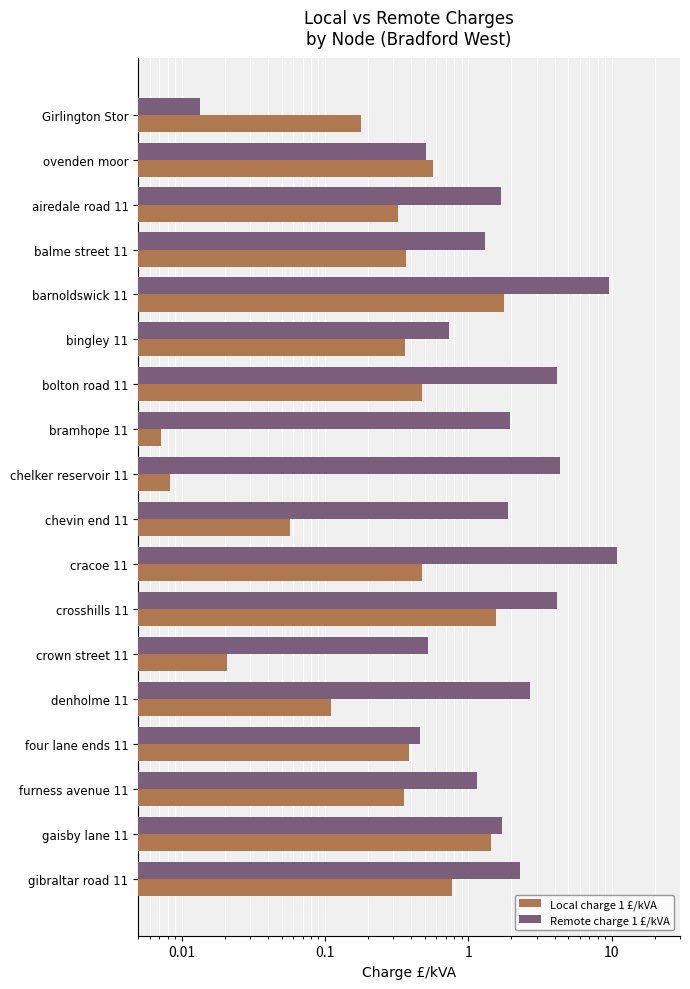

What is the label of the 16th bar from the right?

airedale road 11